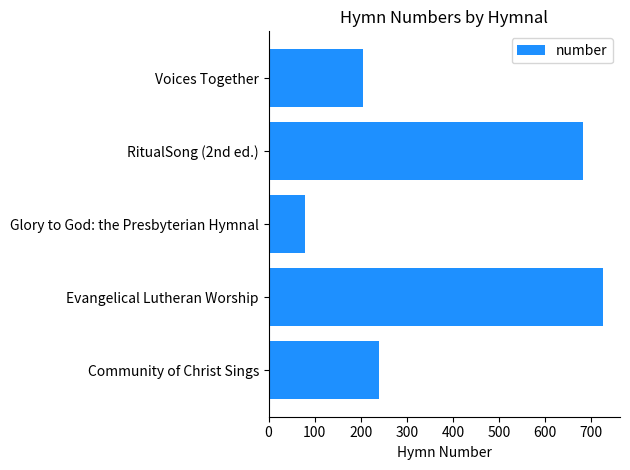

Reading bottom to top, extract all data points from this chart.

Community of Christ Sings=240	Evangelical Lutheran Worship=726	Glory to God: the Presbyterian Hymnal=79	RitualSong (2nd ed.)=682	Voices Together=205